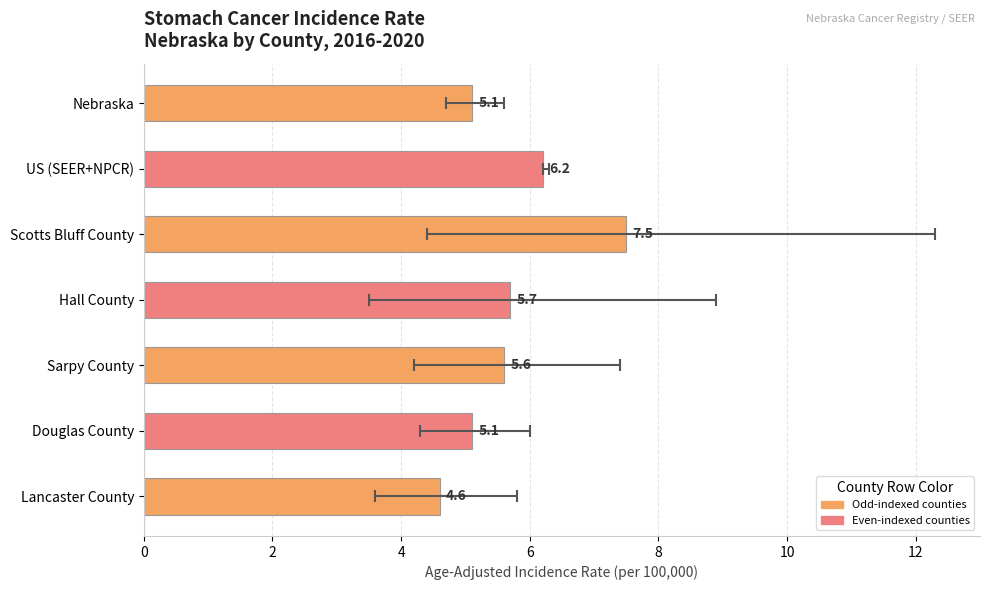

Between Douglas County and Hall County, which is larger?

Hall County